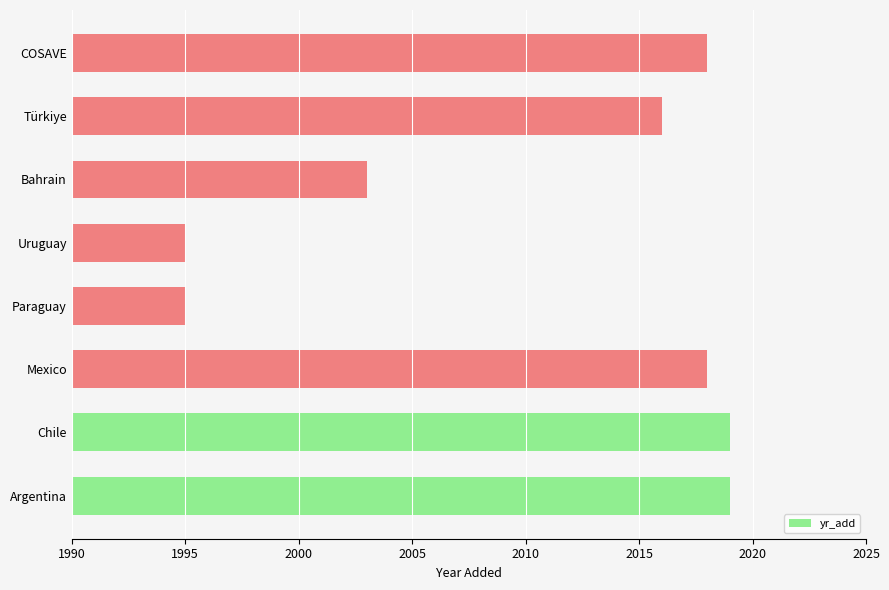

At which label is the value closest to 2007?

Bahrain